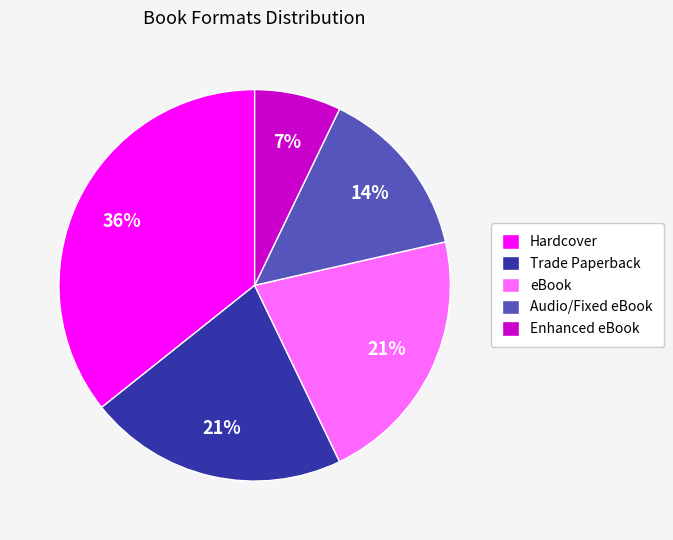

Is it true that Hardcover is 19% of the pie?

False